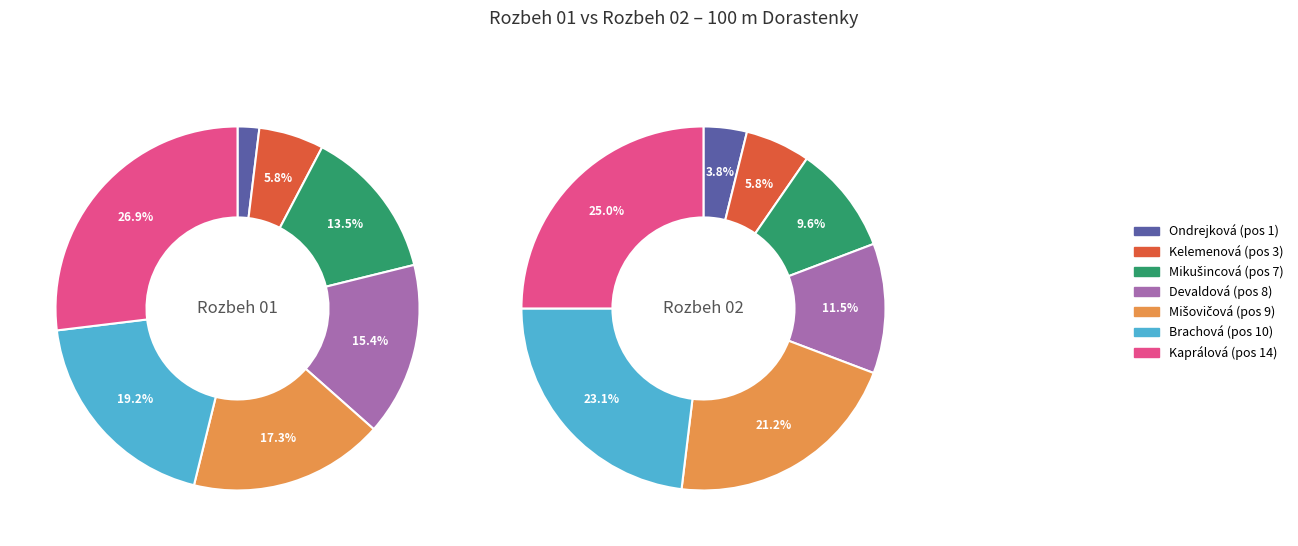

What portion of the pie excludes 4?

82.7%